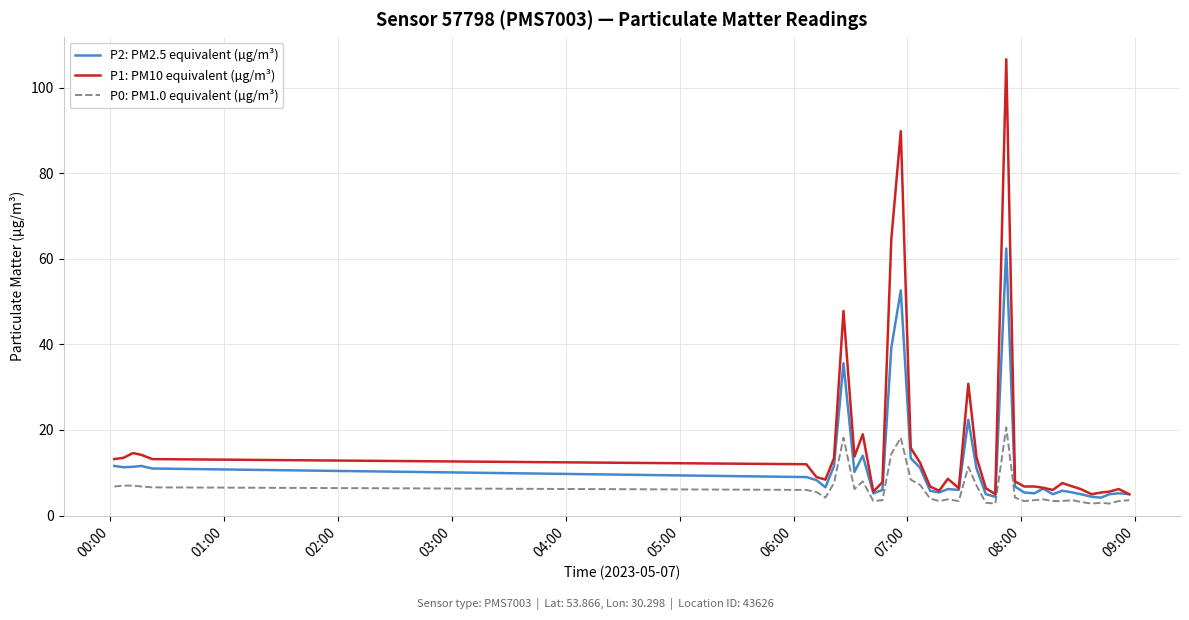

How many lines are shown in the chart?

3